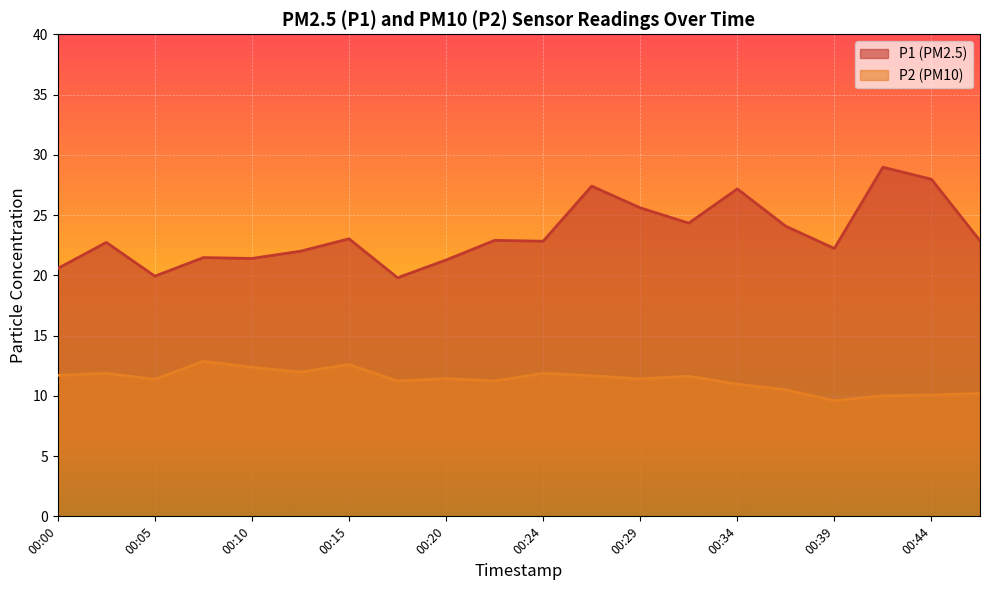

What value does the P2 series have at 00:39?

9.6